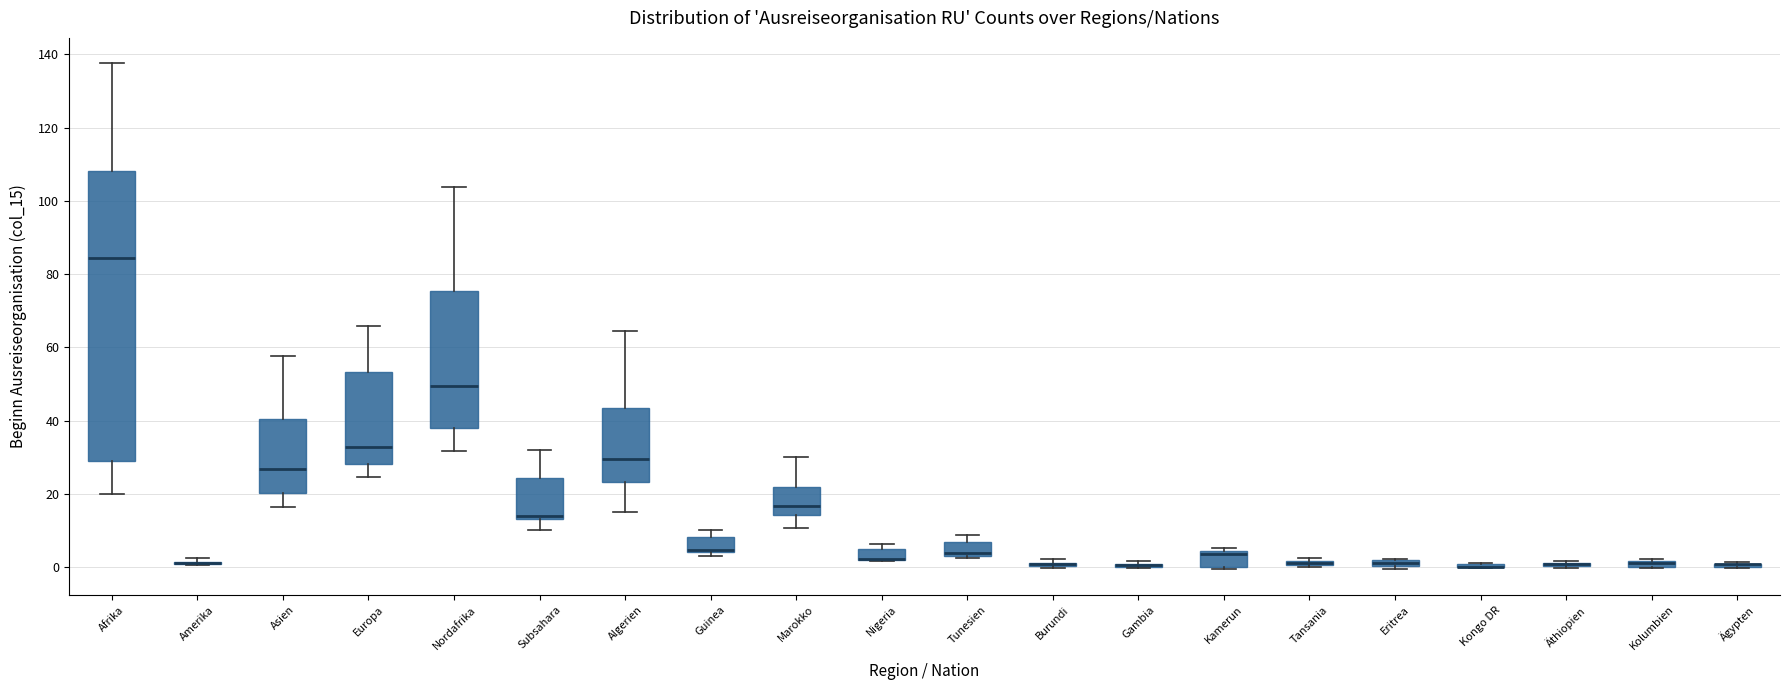

Which box is the tallest, from its lower edge to its upper edge?

Afrika